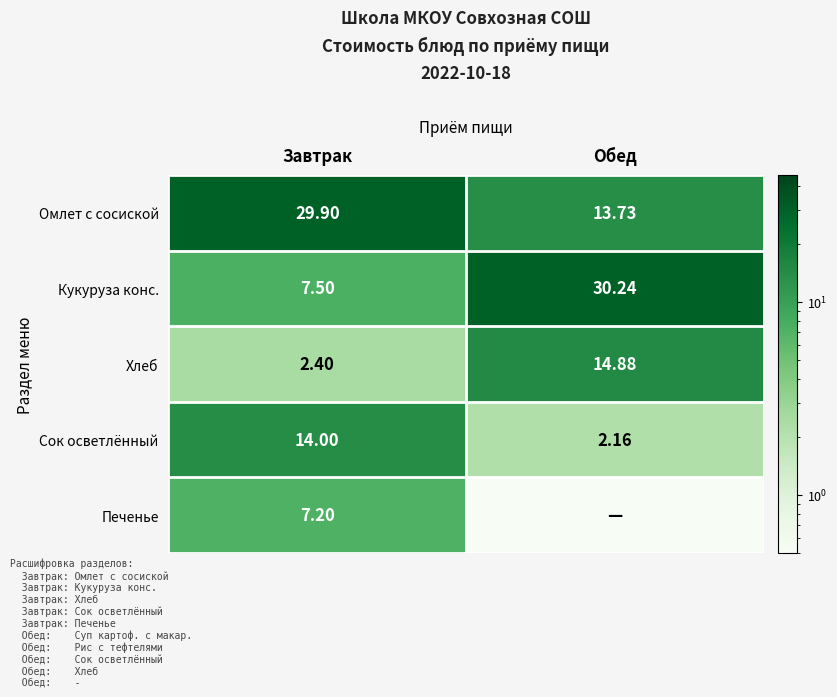

How many data points in Кукуруза конс. are less than 30?

1